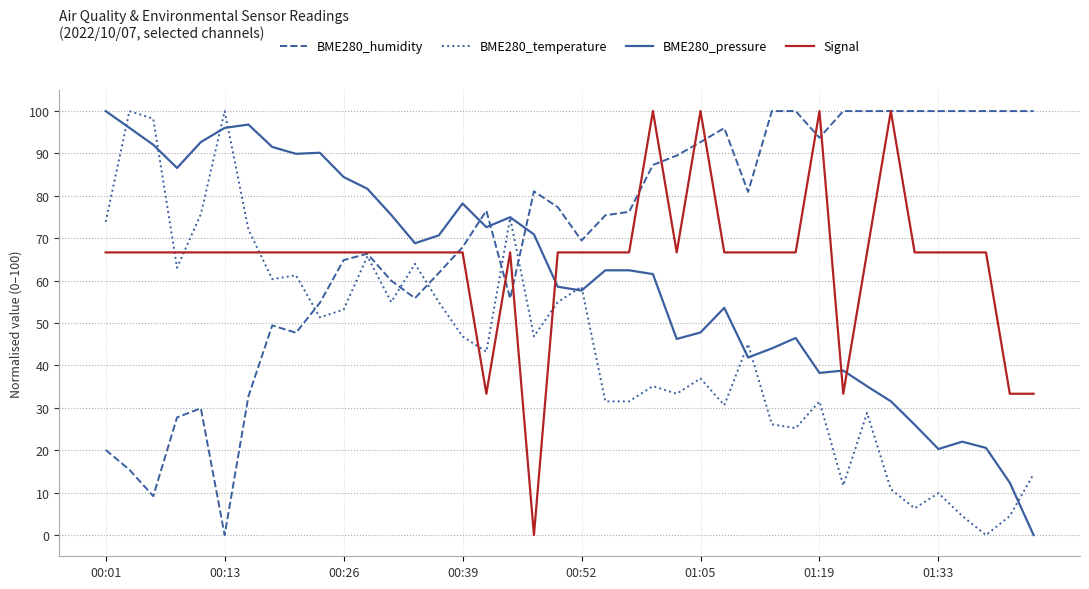

What is the maximum value shown in the chart?

100.0